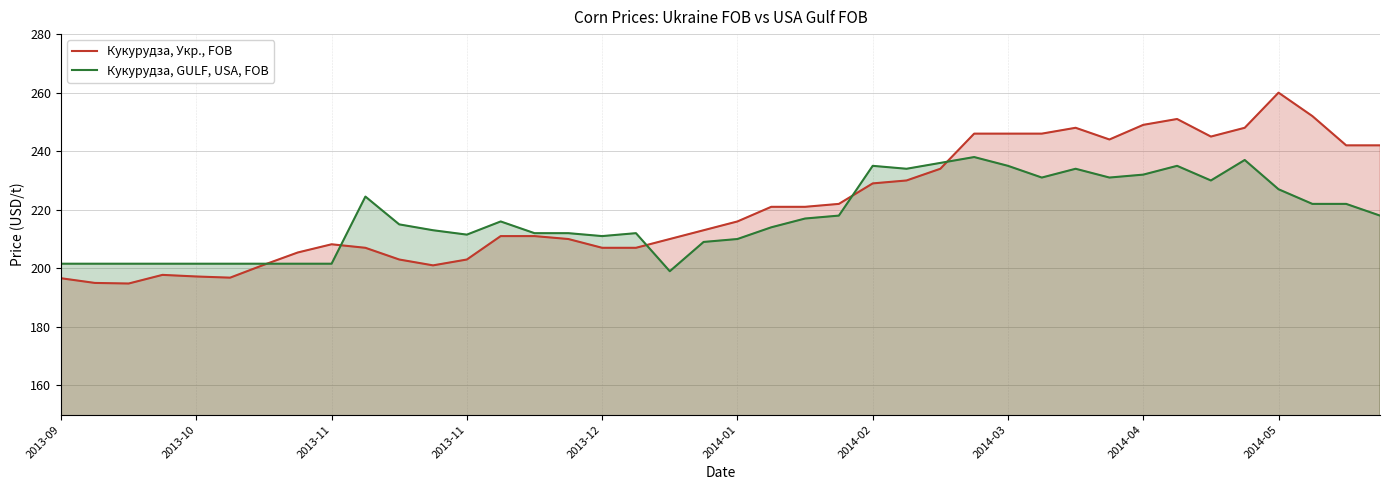

What is the value of the Кукурудза, GULF, USA, FOB point at the 32nd from the left?

231.0